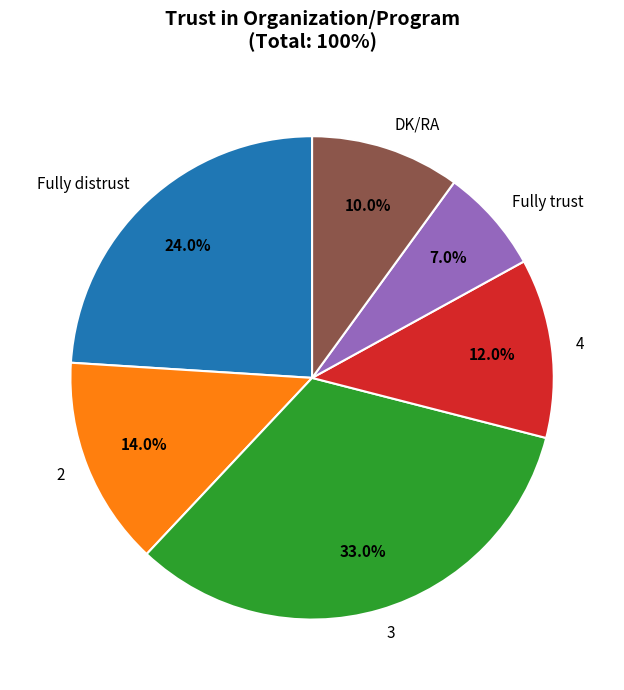

Rank the categories by value from lowest to highest.

Fully trust, DK/RA, 4, 2, Fully distrust, 3